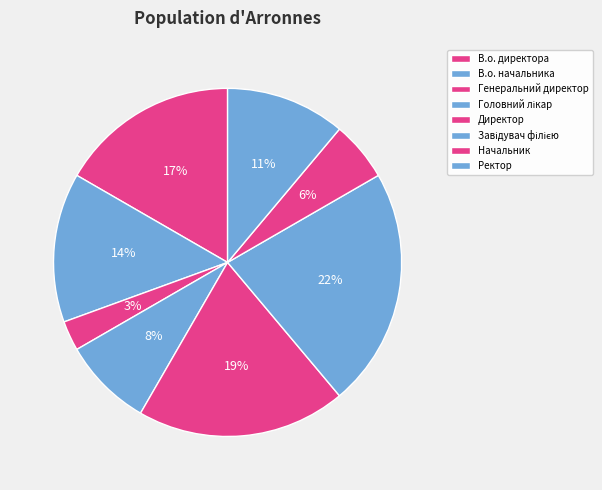

What percentage is the Ректор slice, to the nearest percent?

11%